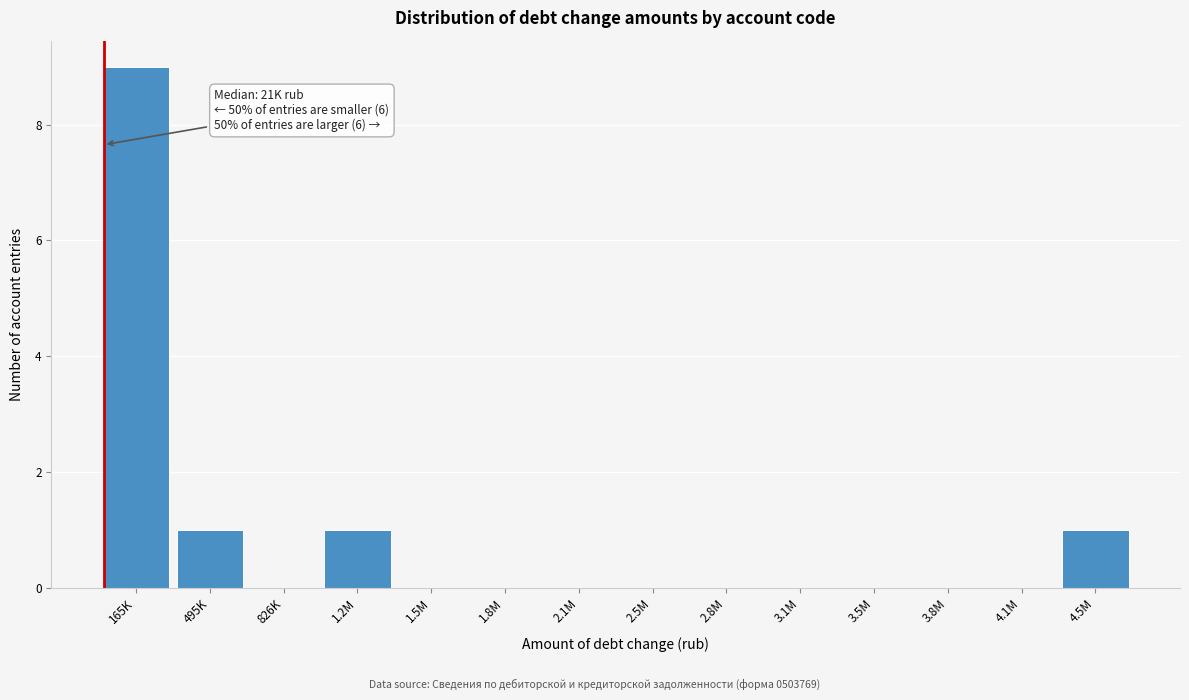

Reading left to right, what are all the values shown in this chart?

165K=9	495K=1	826K=0	1.2M=1	1.5M=0	1.8M=0	2.1M=0	2.5M=0	2.8M=0	3.1M=0	3.5M=0	3.8M=0	4.1M=0	4.5M=1